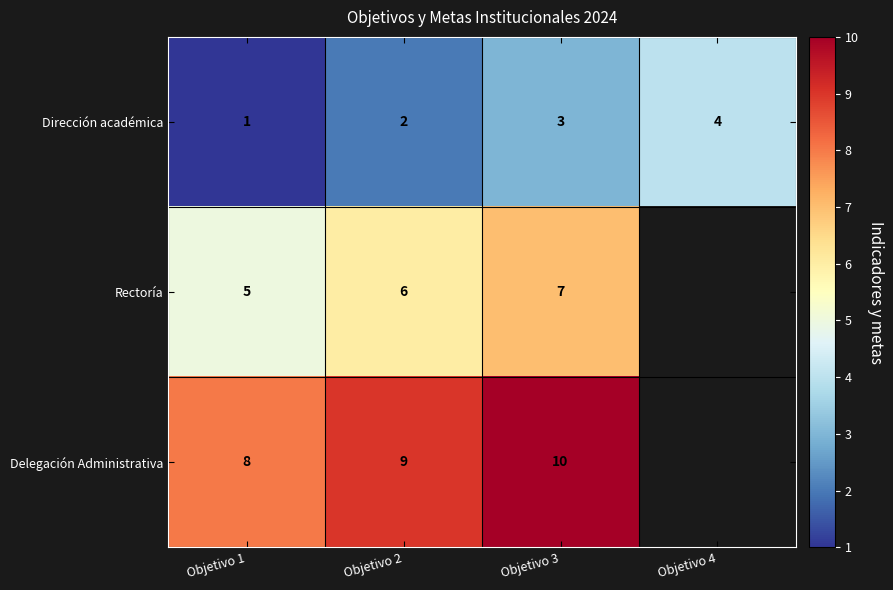

Count the Dirección académica values in the range 2 to 4.

3